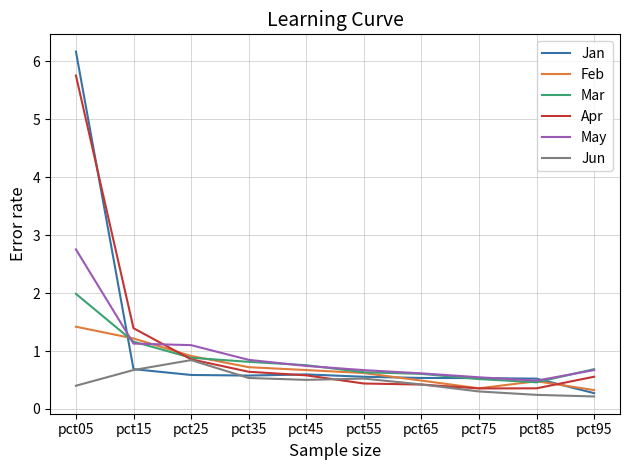

Rank the series by their maximum value, from lowest to highest.

Jun, Feb, Mar, May, Apr, Jan